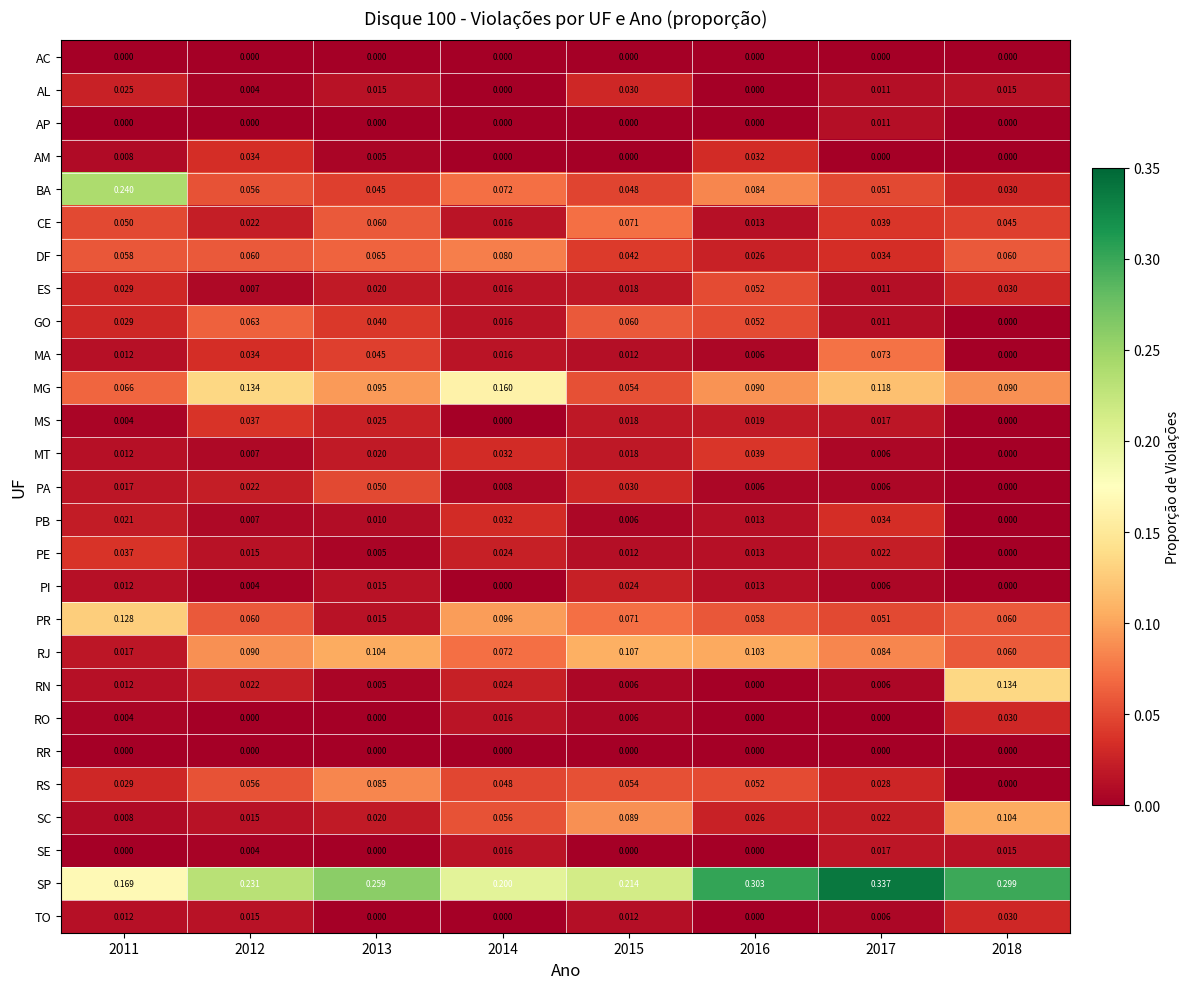

Which series has the largest total across all categories?

SP